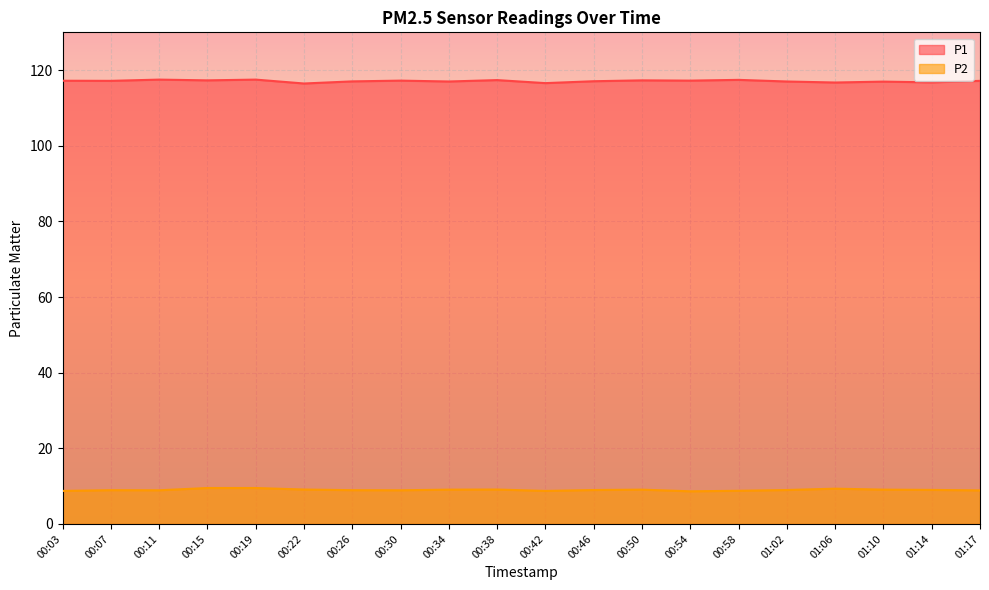

Which category has the highest value across all series?

00:11